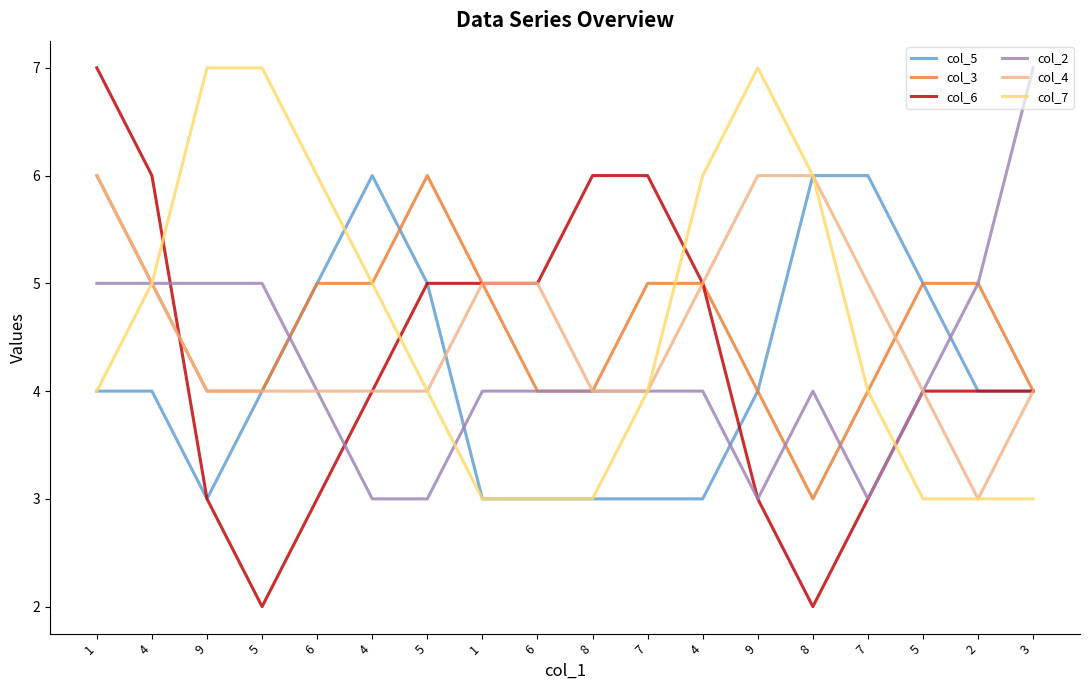

What are all the series names shown in the legend?

col_5, col_3, col_6, col_2, col_4, col_7